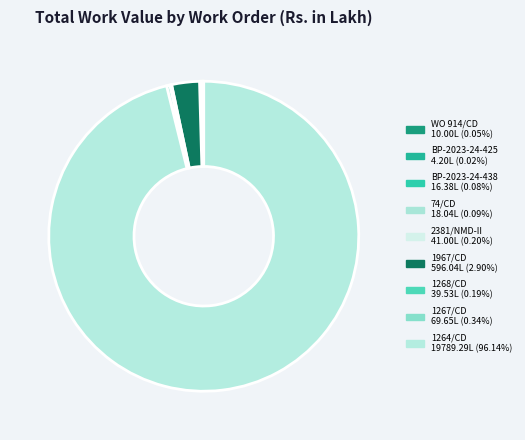

Combined, what portion of the pie is 1267/CD and 74/CD?

0.4%